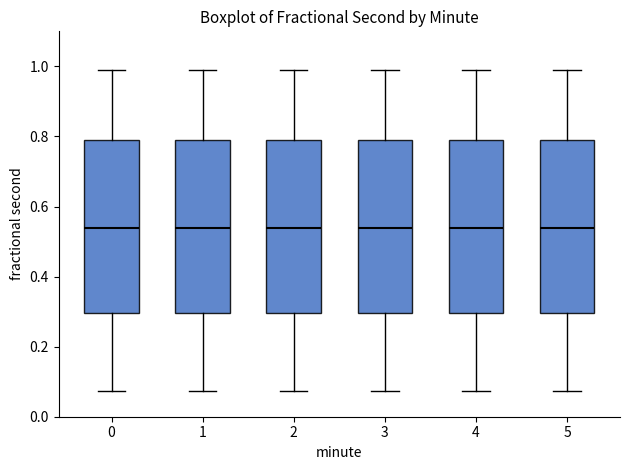

Reading left to right, read every box against the y-axis: the position of its median line, the range the box covers, and the ends of its whiskers. The values are not printed on the chart, so give them approximately, as read against the axis.

0: median 0.54, box 0.30 to 0.78, whiskers 0.08 to 0.98
1: median 0.54, box 0.30 to 0.78, whiskers 0.08 to 0.98
2: median 0.54, box 0.30 to 0.78, whiskers 0.08 to 0.98
3: median 0.54, box 0.30 to 0.78, whiskers 0.08 to 0.98
4: median 0.54, box 0.30 to 0.78, whiskers 0.08 to 0.98
5: median 0.54, box 0.30 to 0.78, whiskers 0.08 to 0.98